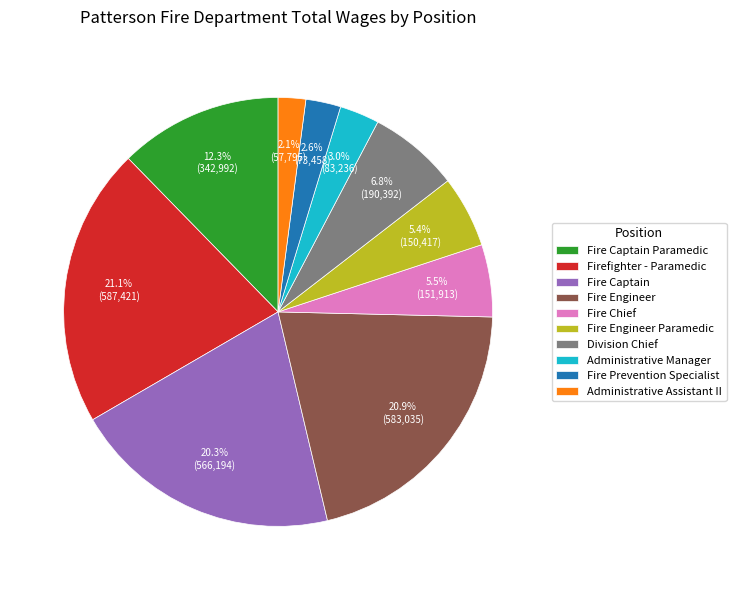

To the nearest percent, what percentage of the pie is Firefighter - Paramedic?

21%